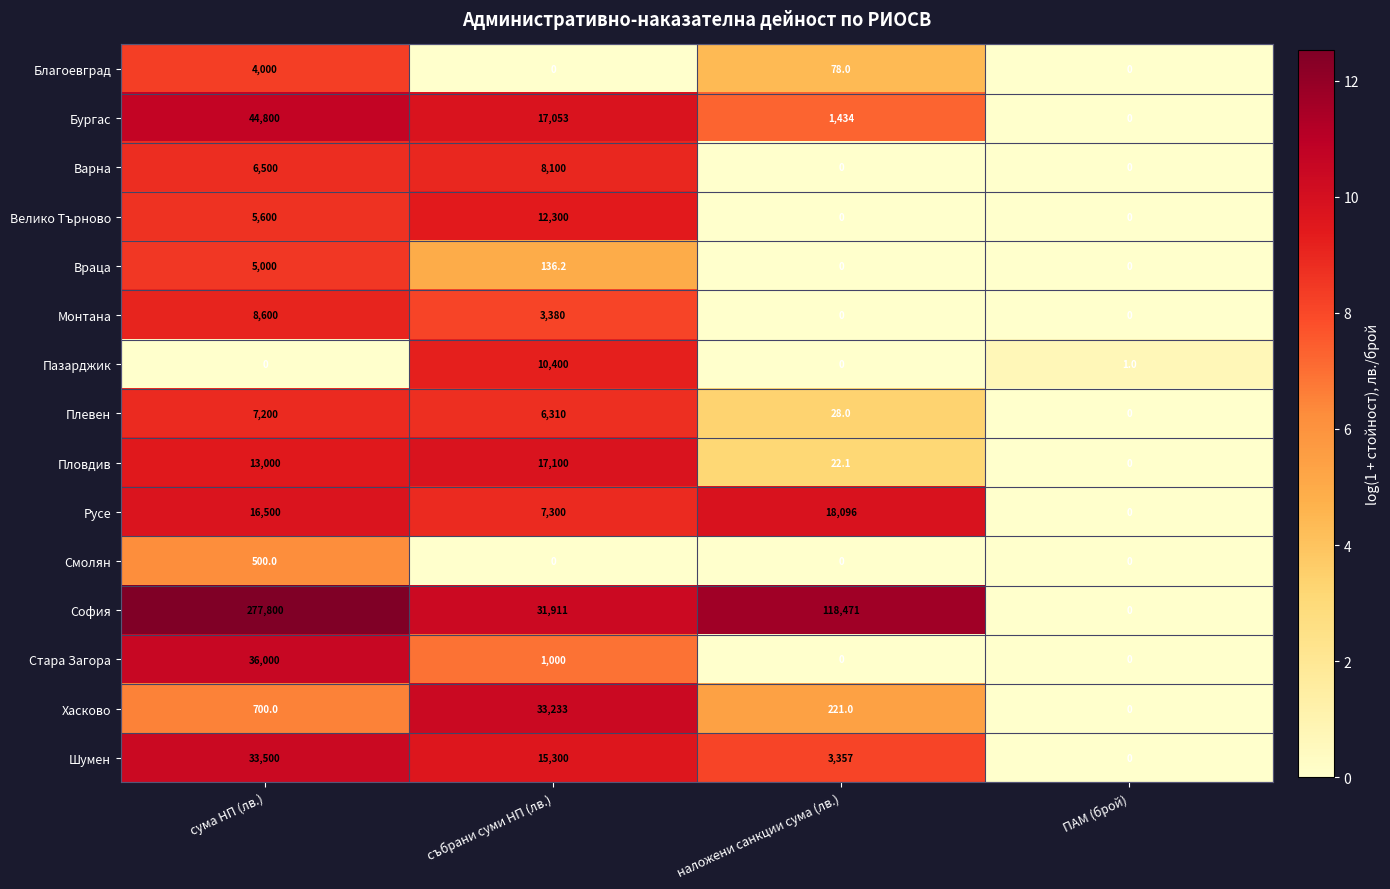

Which series has the widest spread of values?

София